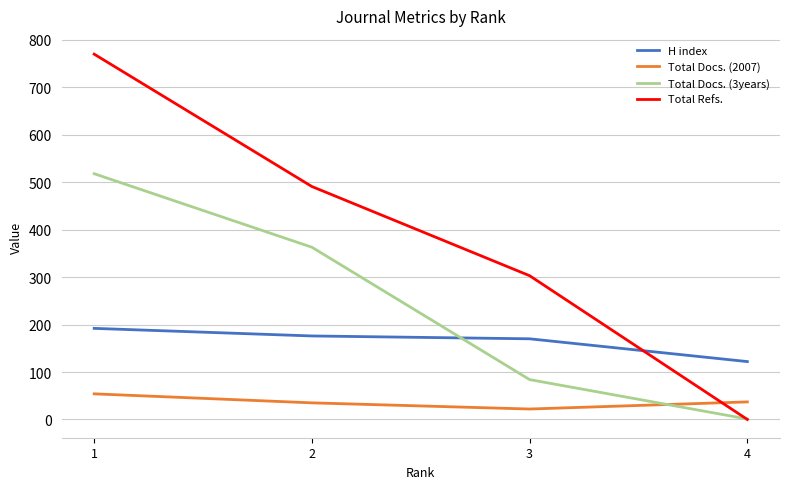

What is the difference between the highest and lowest values at 2?

456